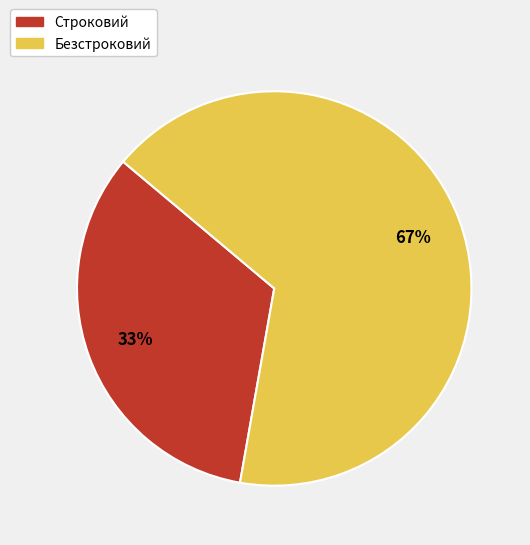

To the nearest percent, what is the average slice percentage?

50%